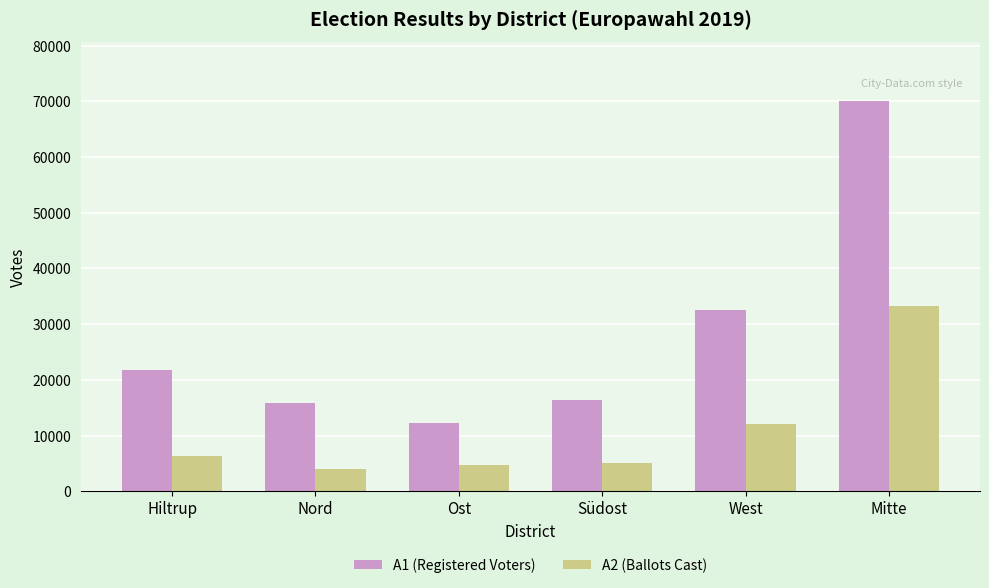

Which series changed the most between Hiltrup and Mitte?

A1 (Registered Voters)